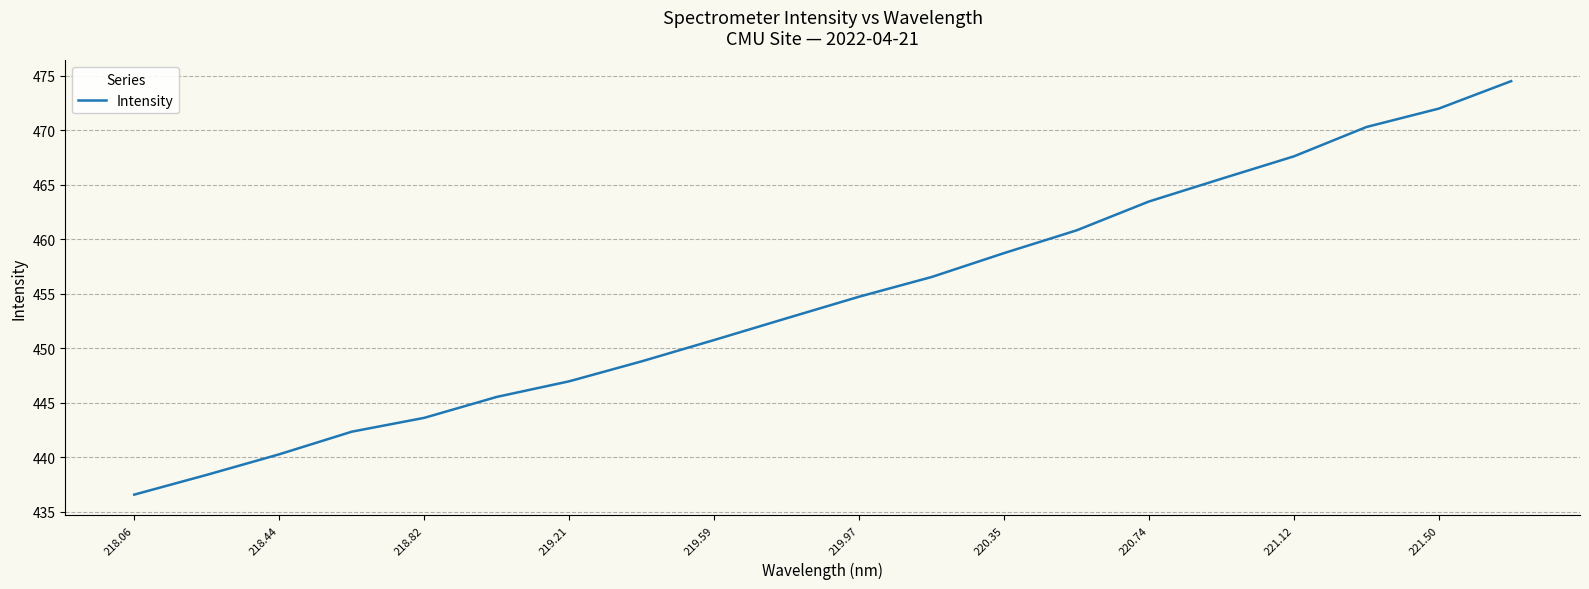

What is the difference between the maximum and minimum values?

37.9